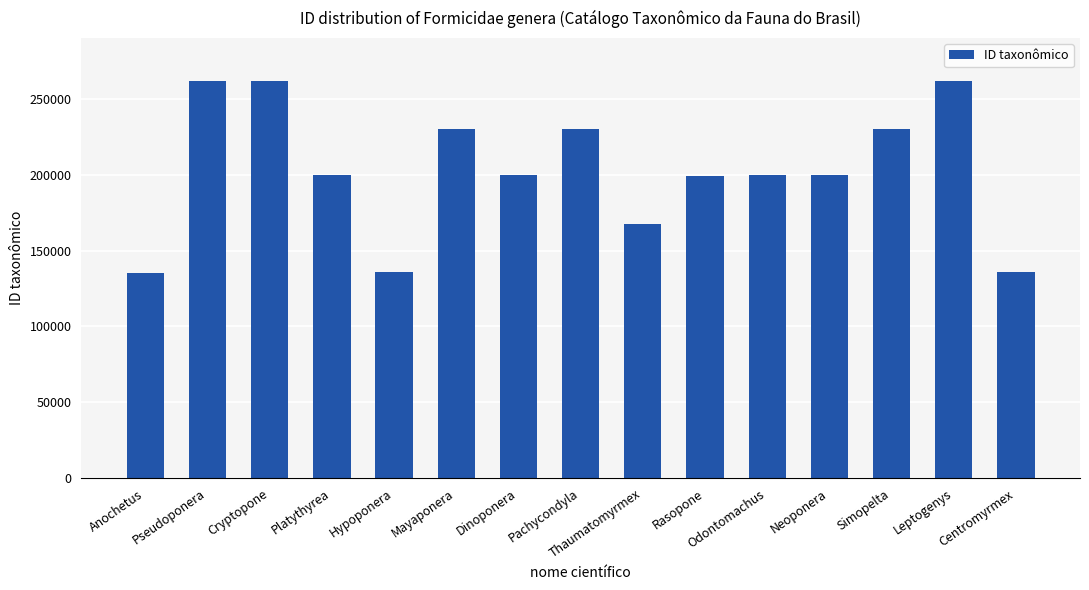

True or false: the data shows 261832 at Cryptopone.

True